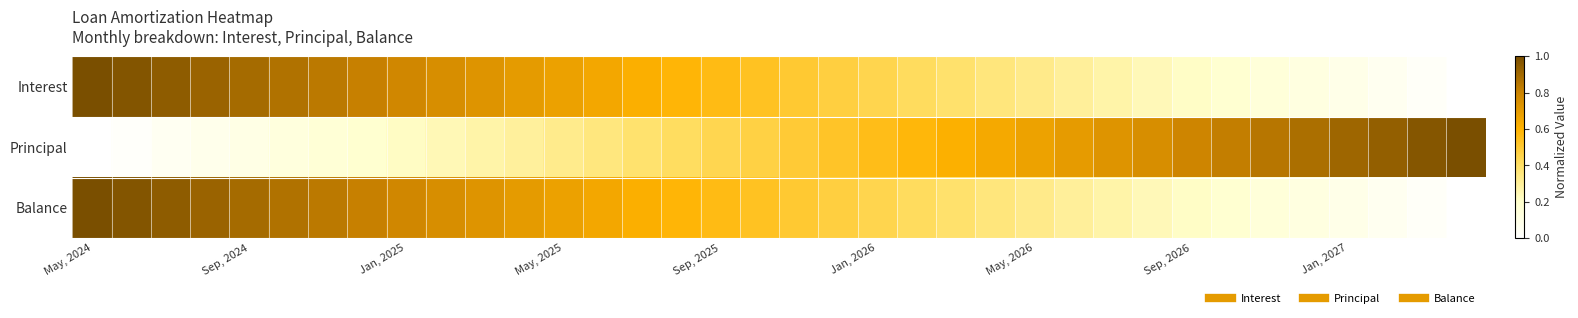

Count the number of data series in this chart.

3